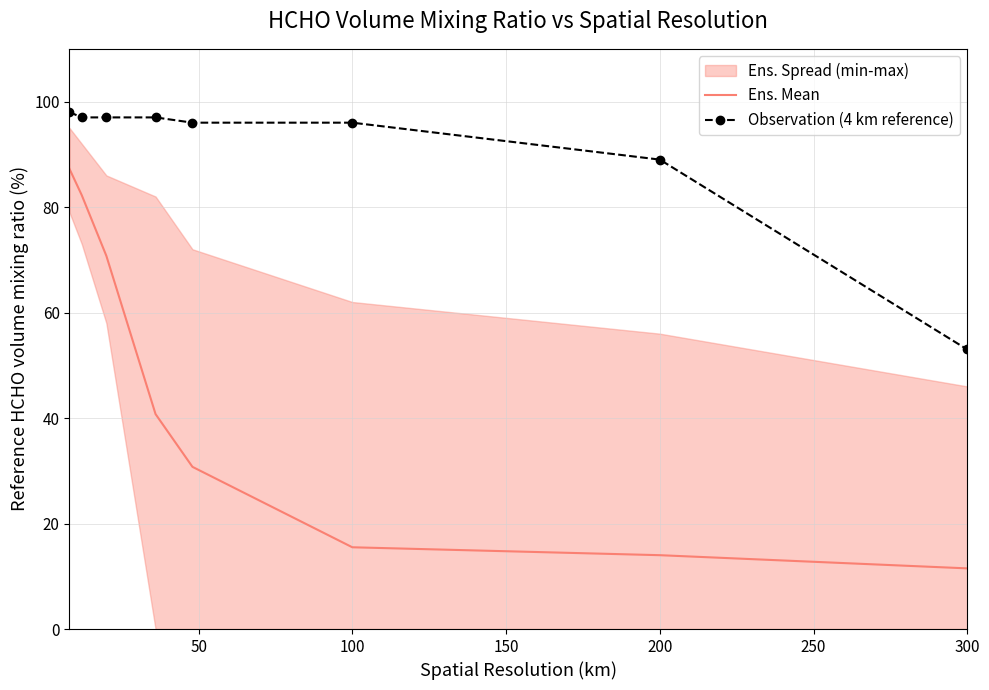

What is the value of the Ens. Mean point at the 7th from the left?

14.0